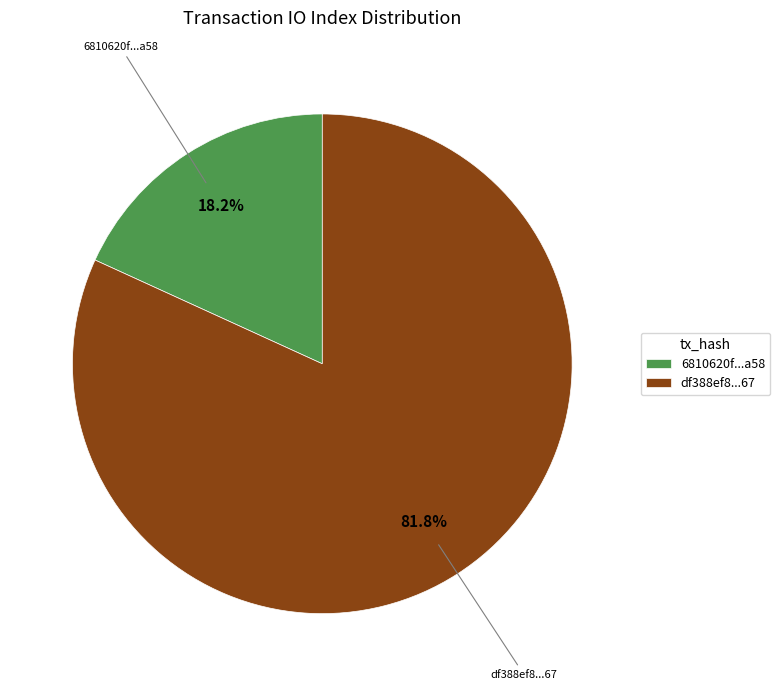

Does any single category account for the majority?

Yes